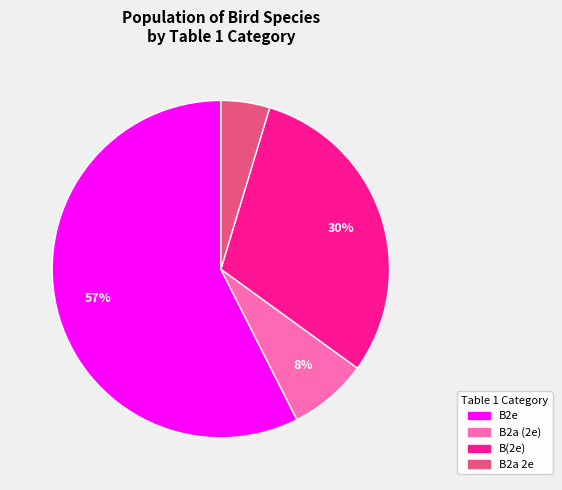

Rank the categories by value from lowest to highest.

B2a 2e, B2a (2e), B(2e), B2e